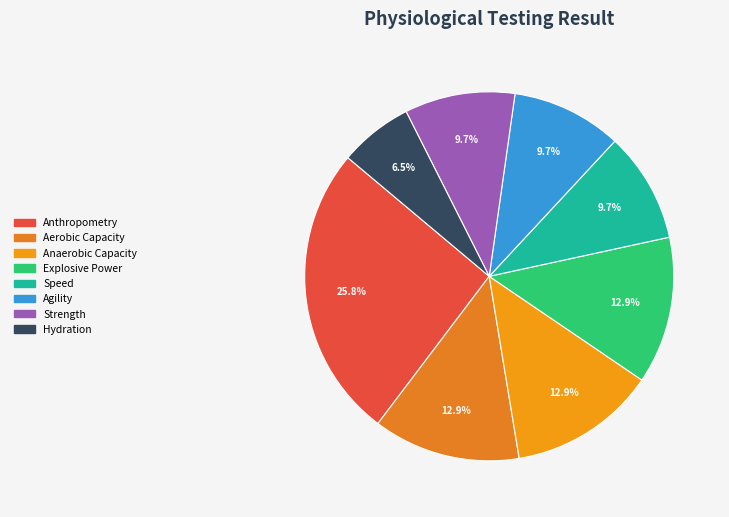

To the nearest percent, what is the difference between the largest and smallest slice percentages?

19%